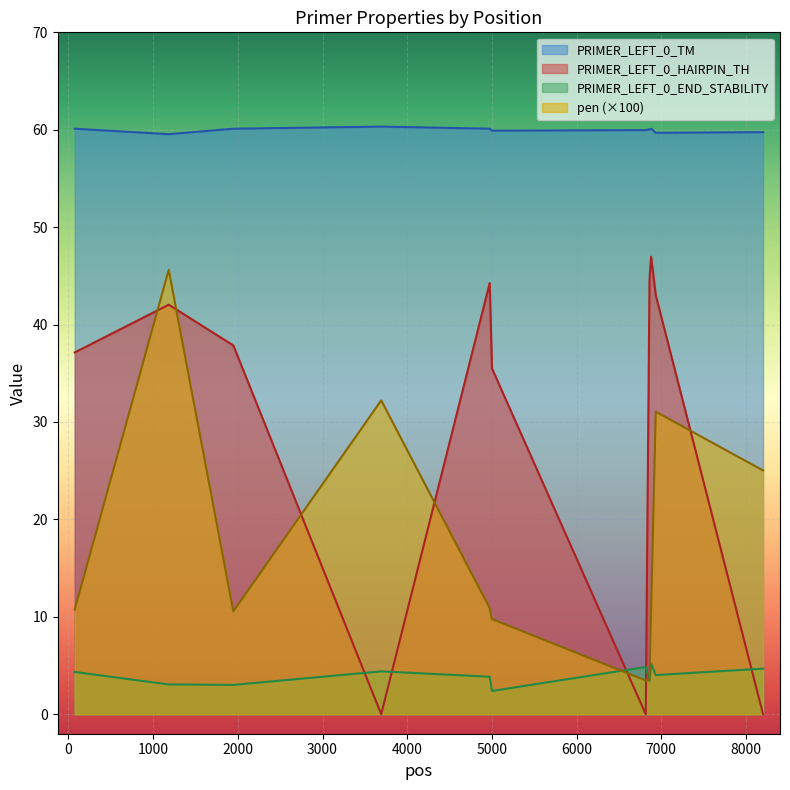

Which series has the largest range (max minus min)?

PRIMER_LEFT_0_HAIRPIN_TH